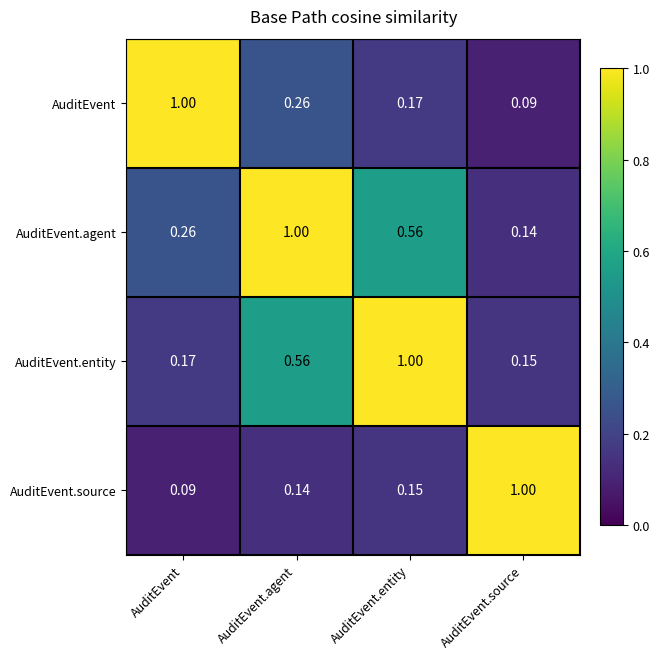

List the labels in order of AuditEvent.agent value, largest first.

AuditEvent.agent, AuditEvent.entity, AuditEvent, AuditEvent.source